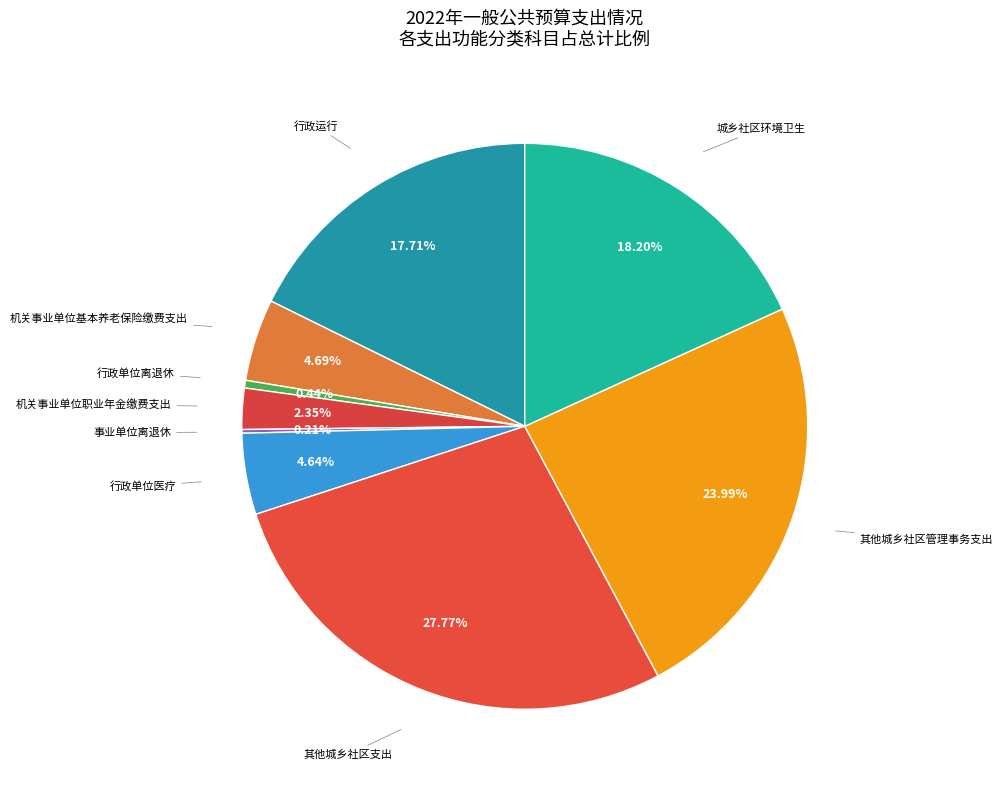

Is there a majority slice in this chart?

No